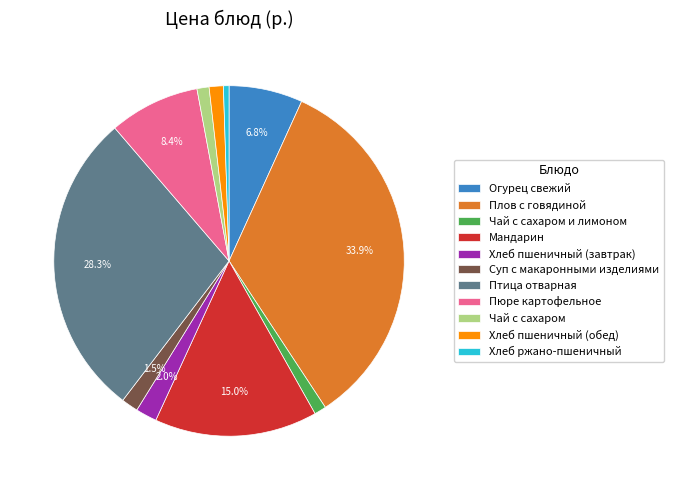

To the nearest percent, what is the difference between the largest and smallest slice percentages?

33%